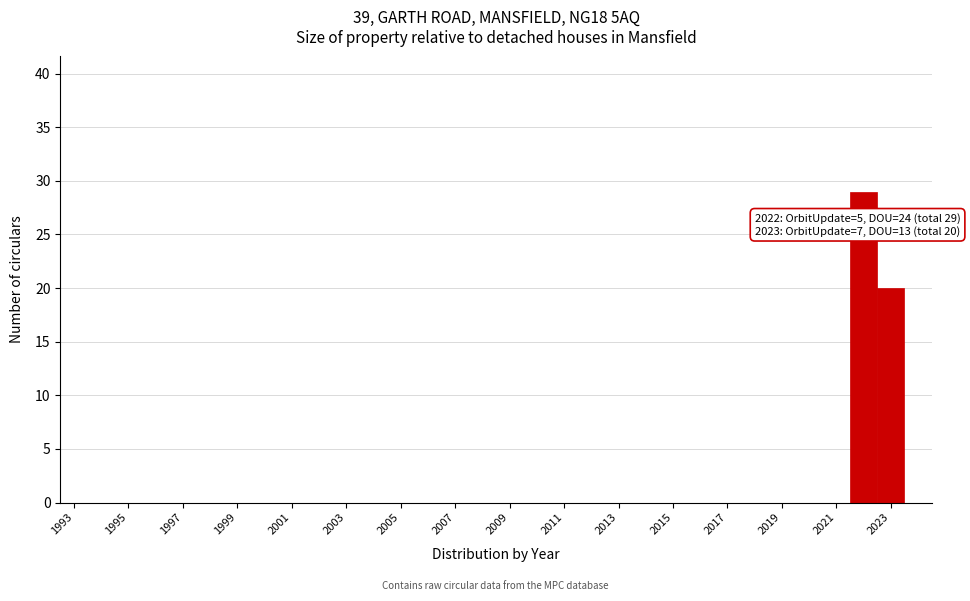

Over which range of the x-axis is the bar tallest?

2021.5 to 2022.5